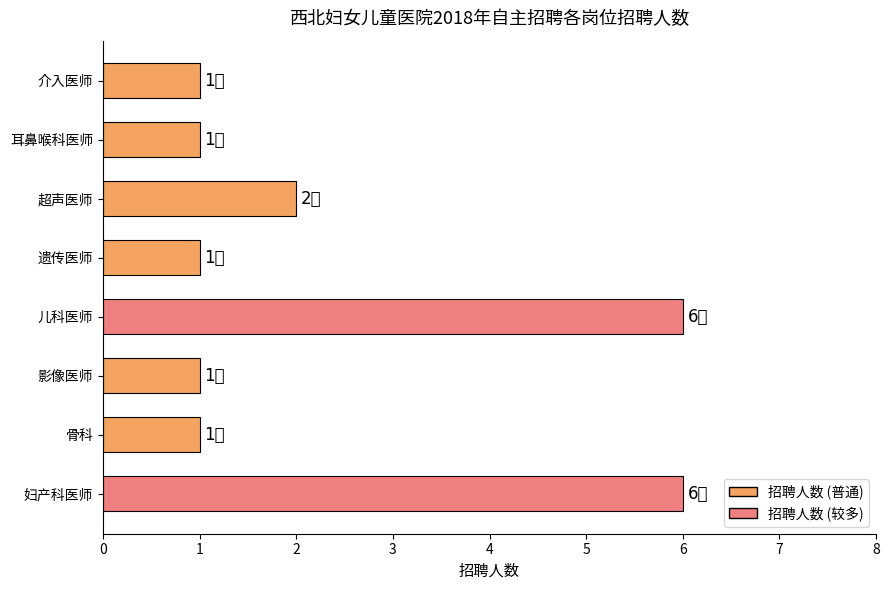

What is the average value?

2